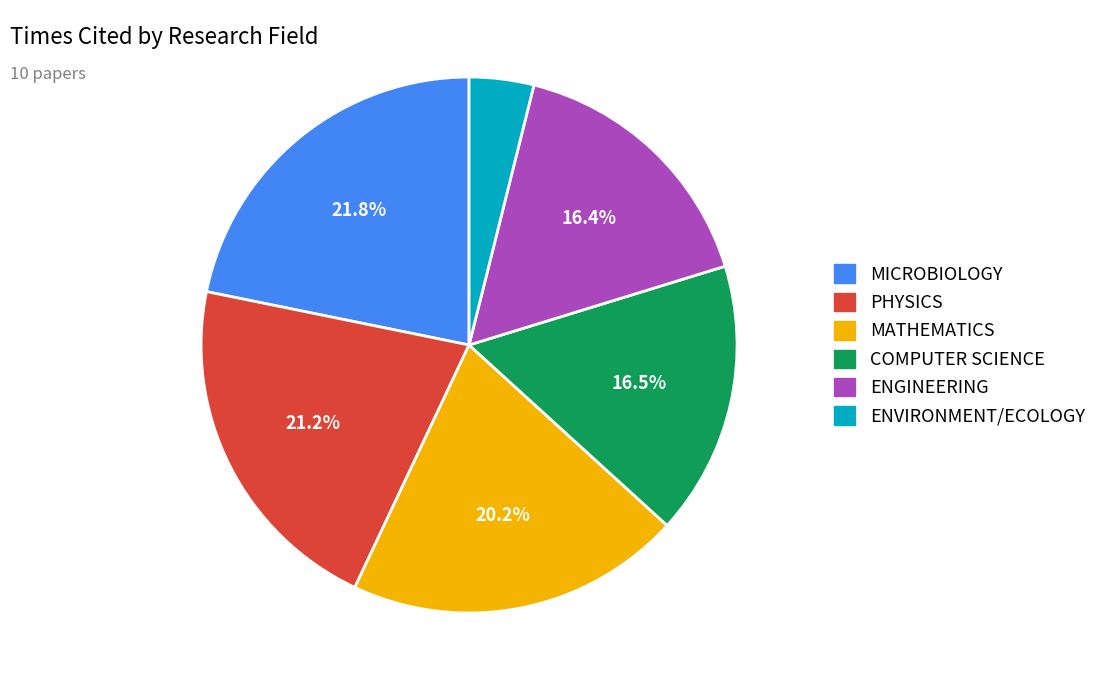

To the nearest percent, what is the average slice percentage?

17%